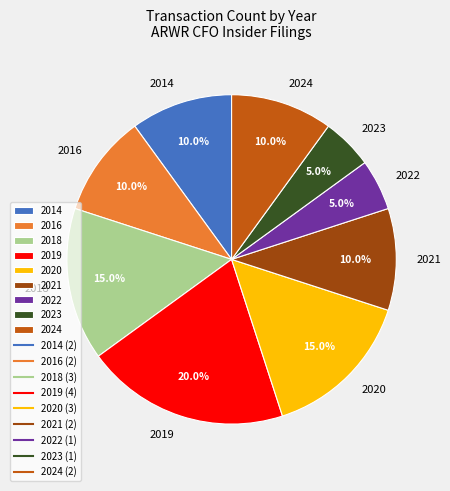

Approximately how many times larger is the value at 2018 compared to 2024?

1.5